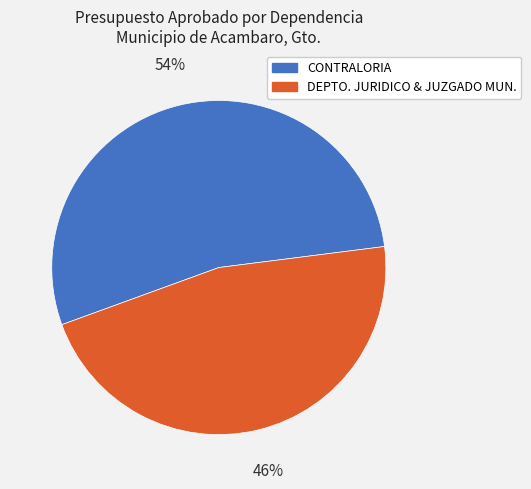

To the nearest percent, what portion does DEPTO. JURIDICO & JUZGADO MUN. represent?

46%